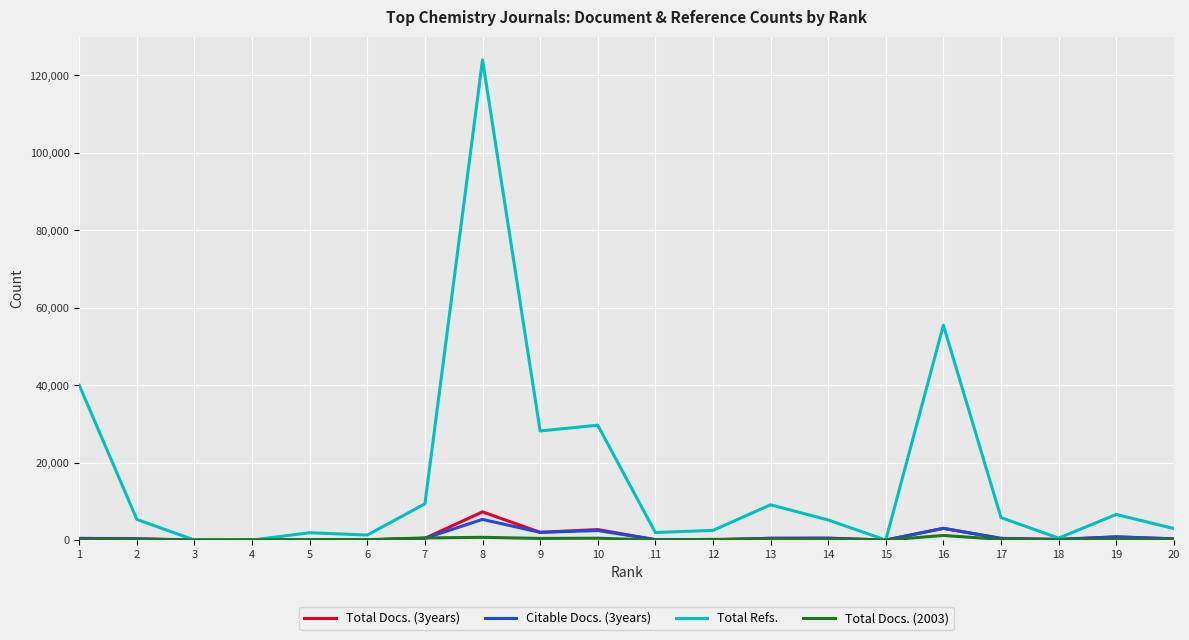

At which label does Total Docs. (3years) reach its peak?

8